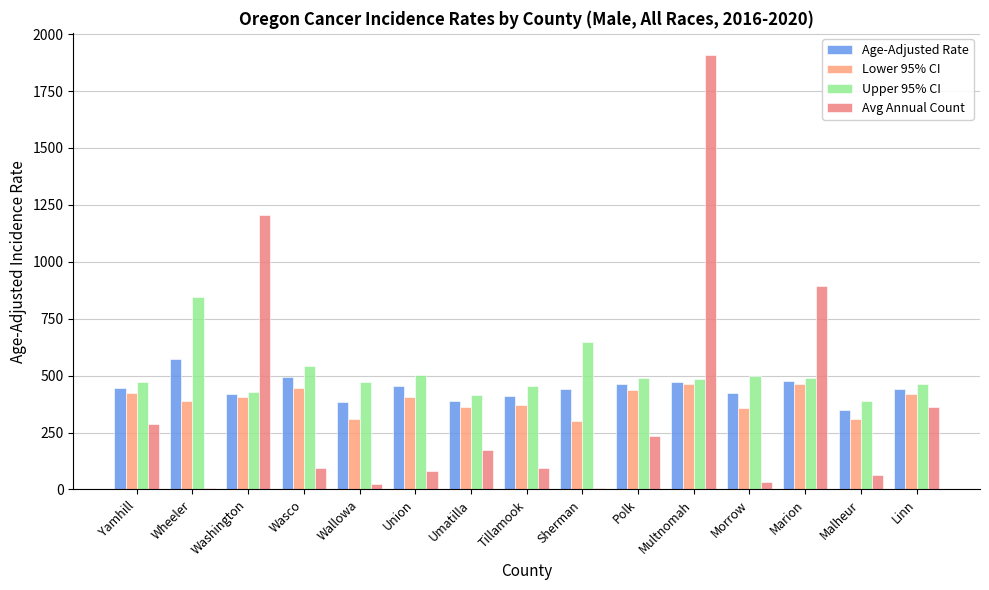

Is it true that Lower 95% CI equals 360.8 at Umatilla?

True